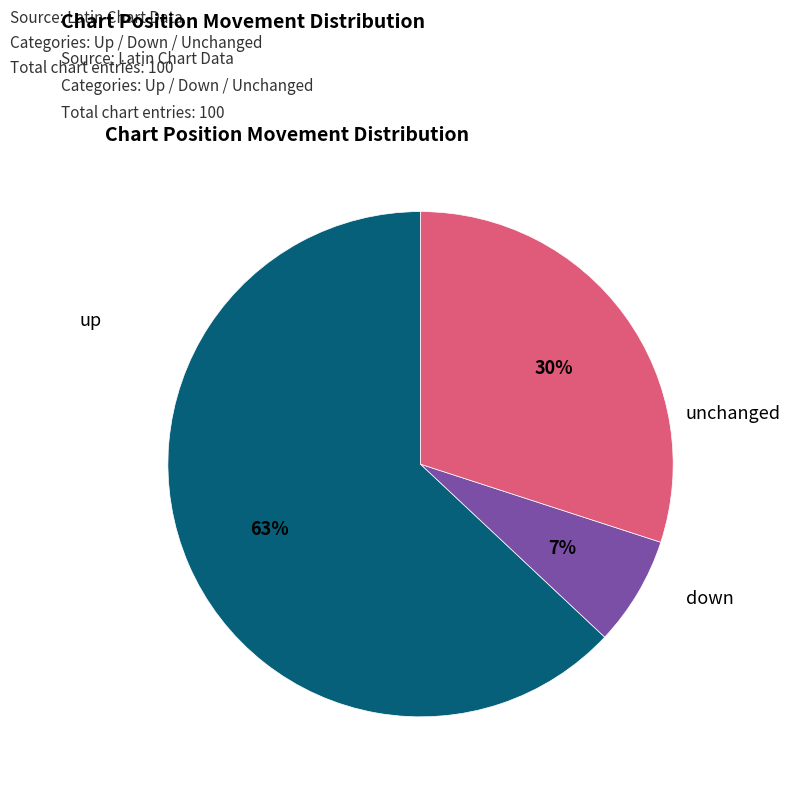

To the nearest percent, what is the average slice percentage?

33%